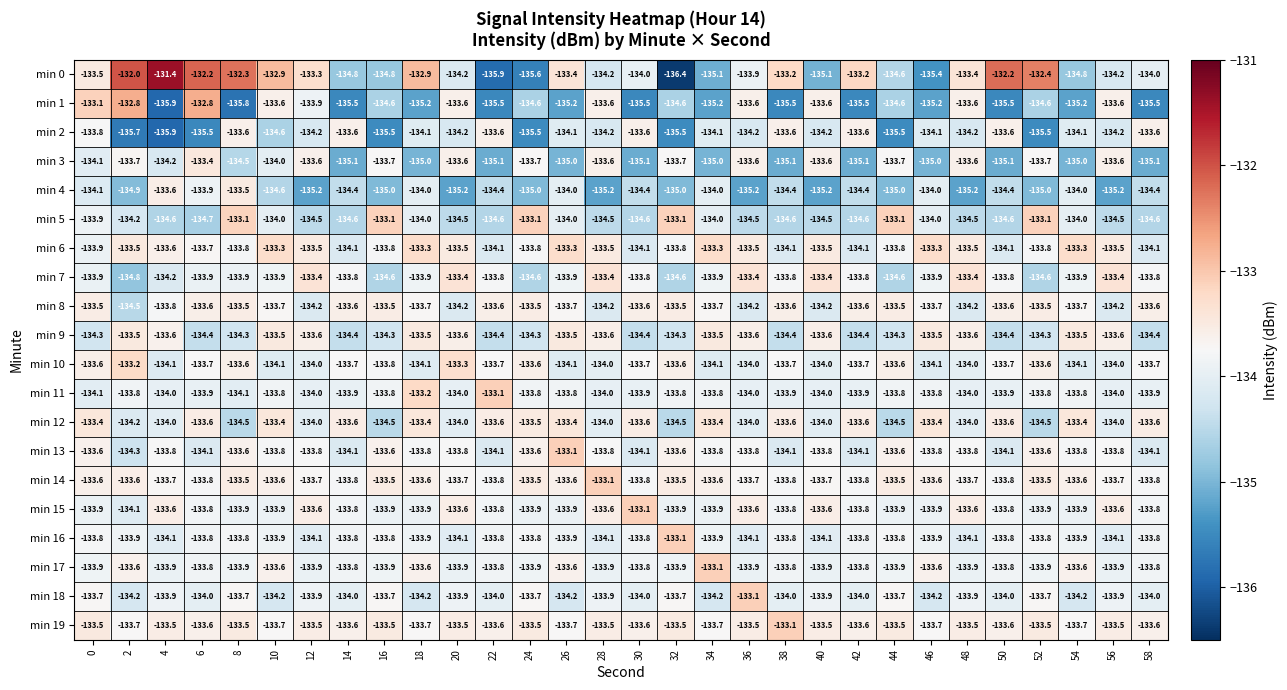

What is the minimum value shown in the chart?

-136.4